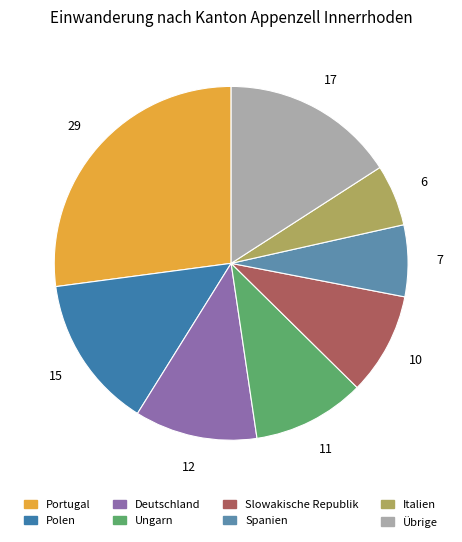

Does any single category account for the majority?

No